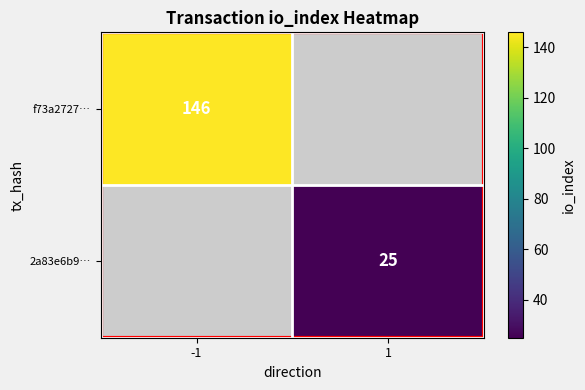

The 2a83e6b9… series shows 25 at 1. True or false?

True